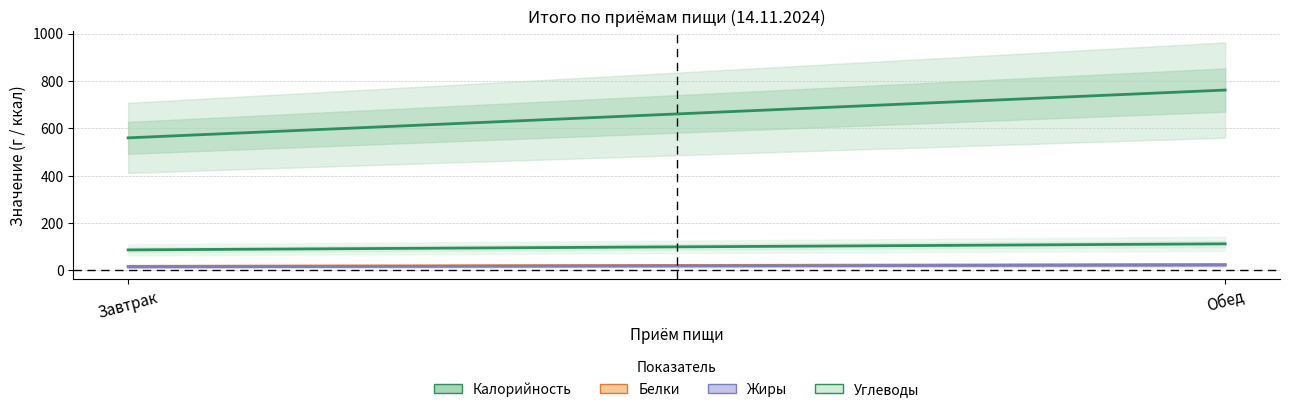

What is the highest value of the Жиры series?

23.1